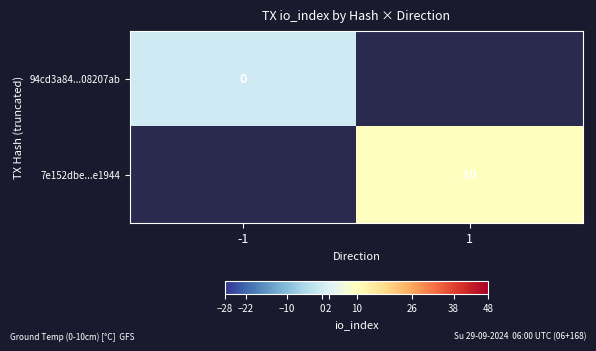

Is the value of 94cd3a84...08207ab at -1 greater than the value of 7e152dbe...e1944 at 1?

No